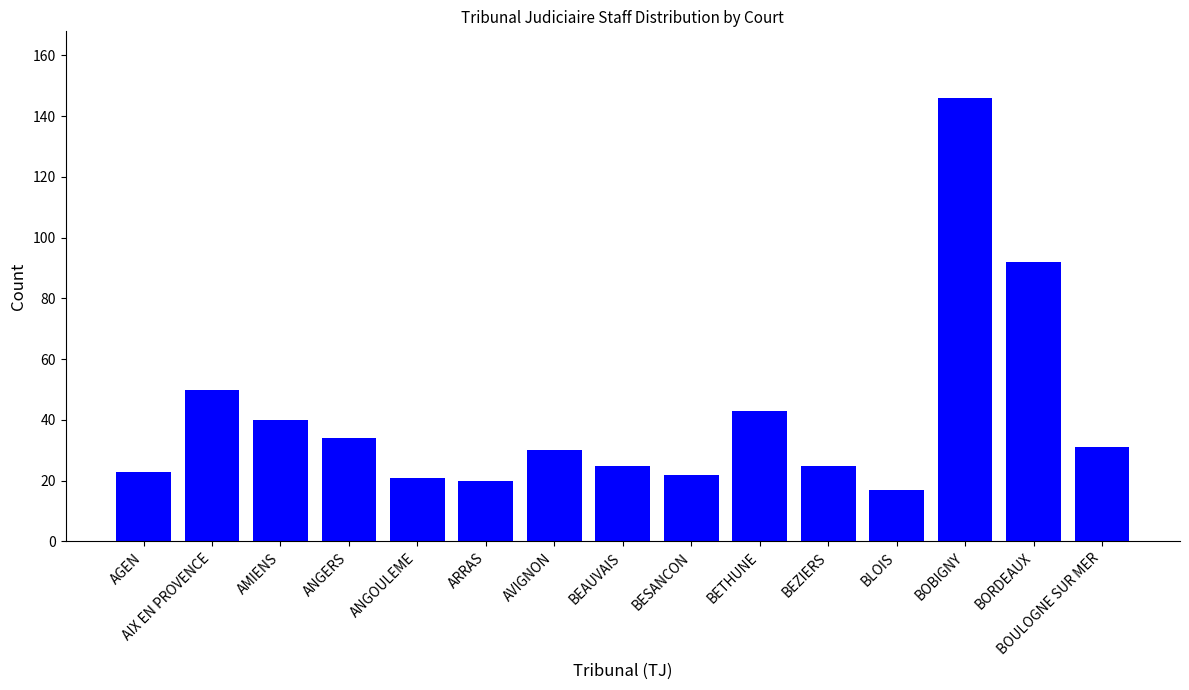

What is the change in value from BESANCON to BORDEAUX?

+70